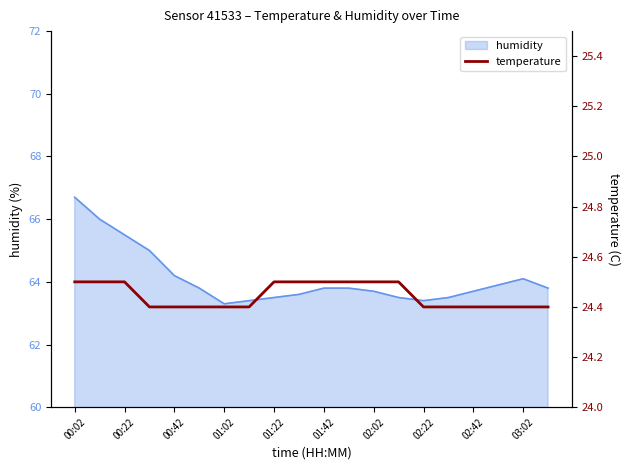

What is the difference between the second highest and minimum values?

0.1